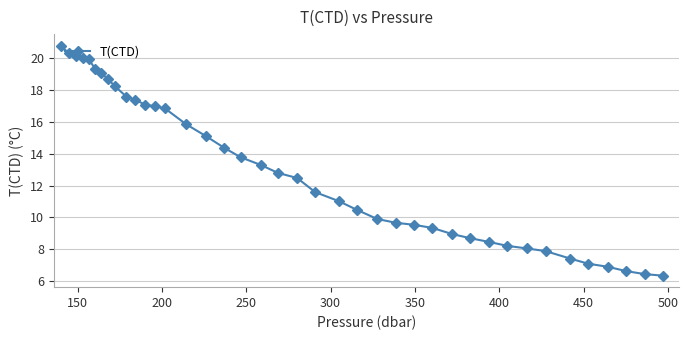

How many lines are shown in the chart?

1